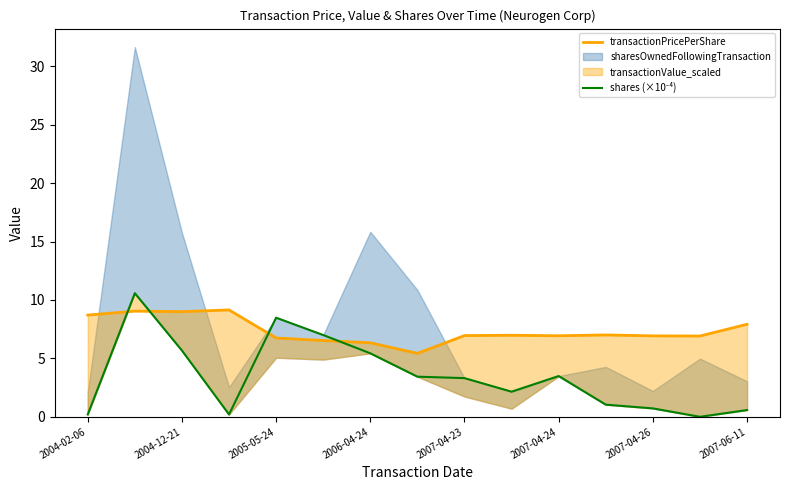

At which category does transactionPricePerShare reach its first local peak?

2004-12-21